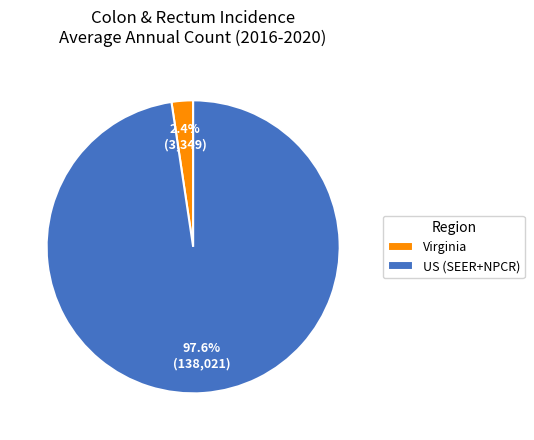

Which category has the biggest portion of the pie?

US (SEER+NPCR)